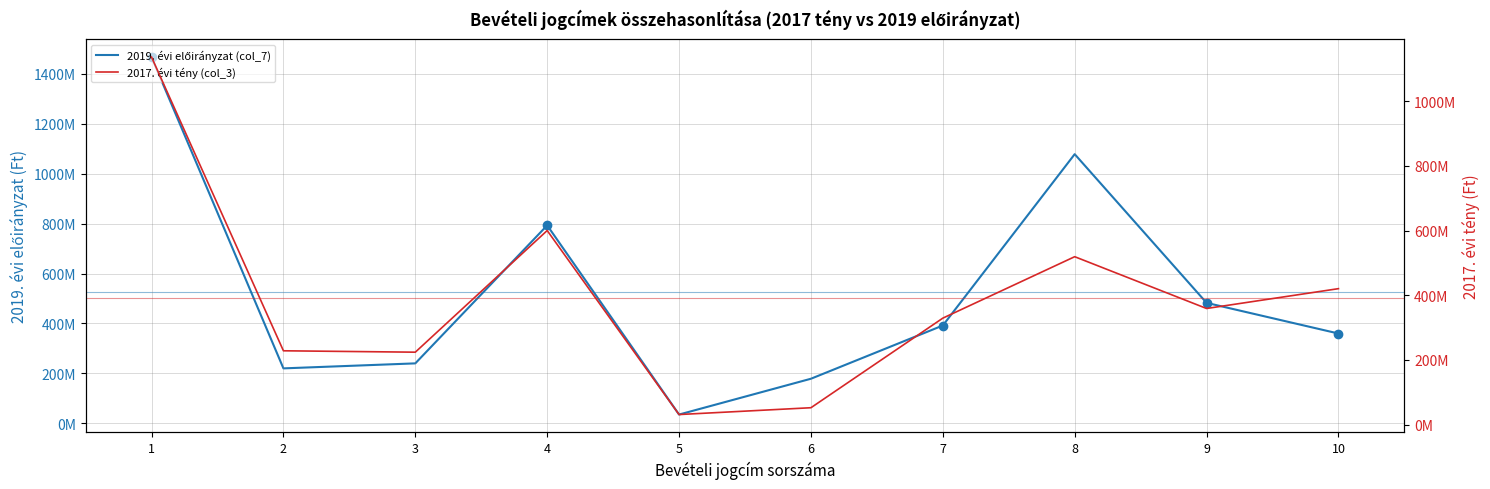

Count the number of data series in this chart.

2